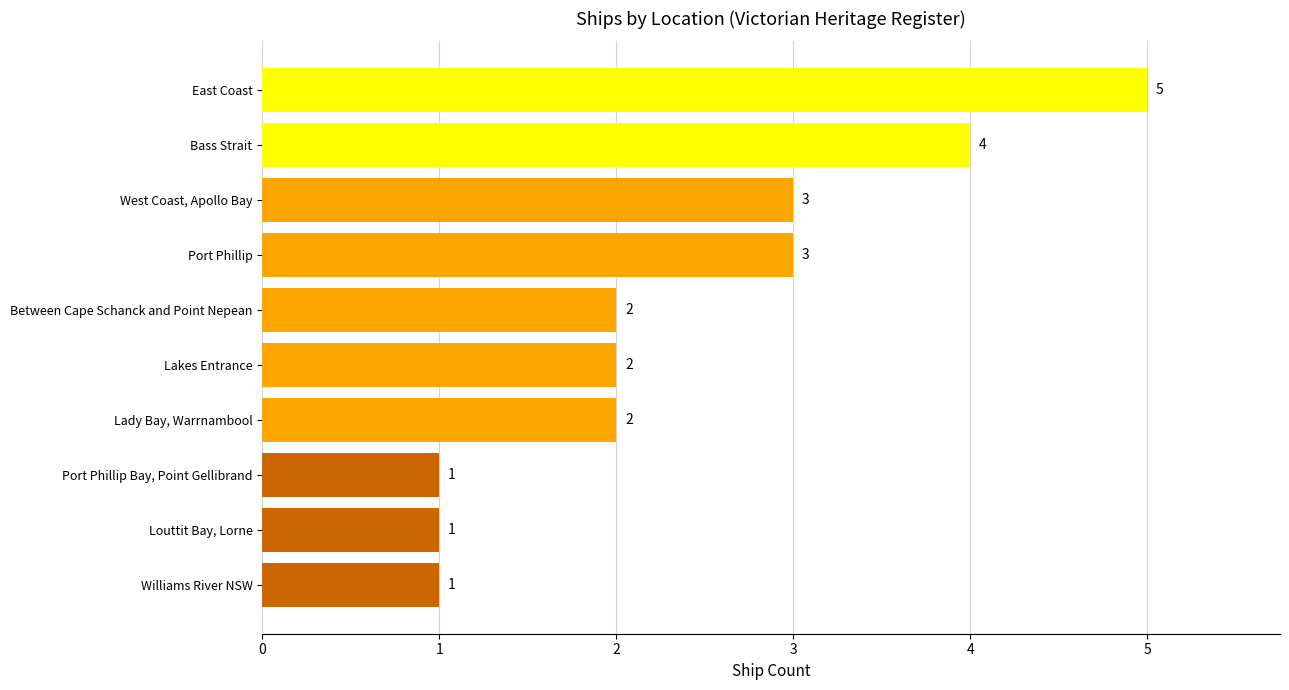

The value at Port Phillip is 3. True or false?

True